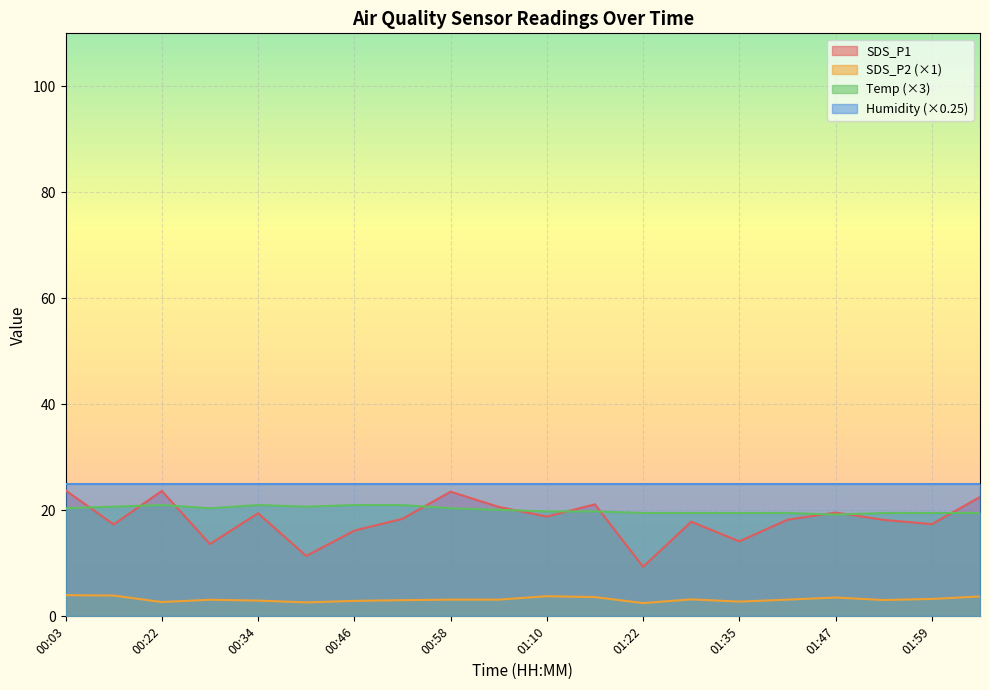

True or false: SDS_P2 and SDS_P1 cross at least once.

False